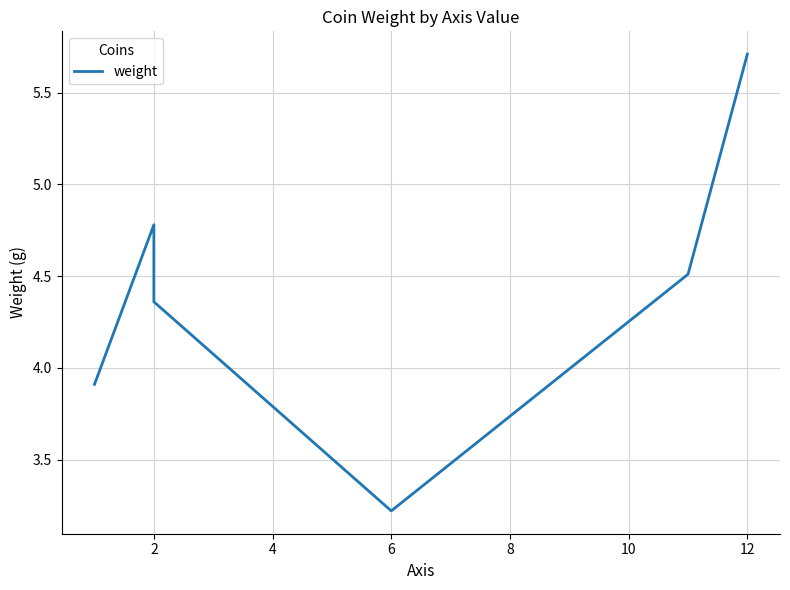

Reading left to right, extract all data points from this chart.

3.9	4.8	4.4	3.2	4.5	5.7